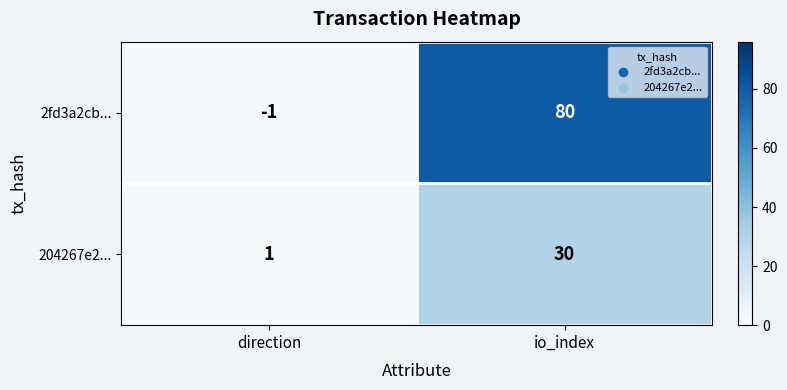

At which category is the sum across all series the highest?

io_index